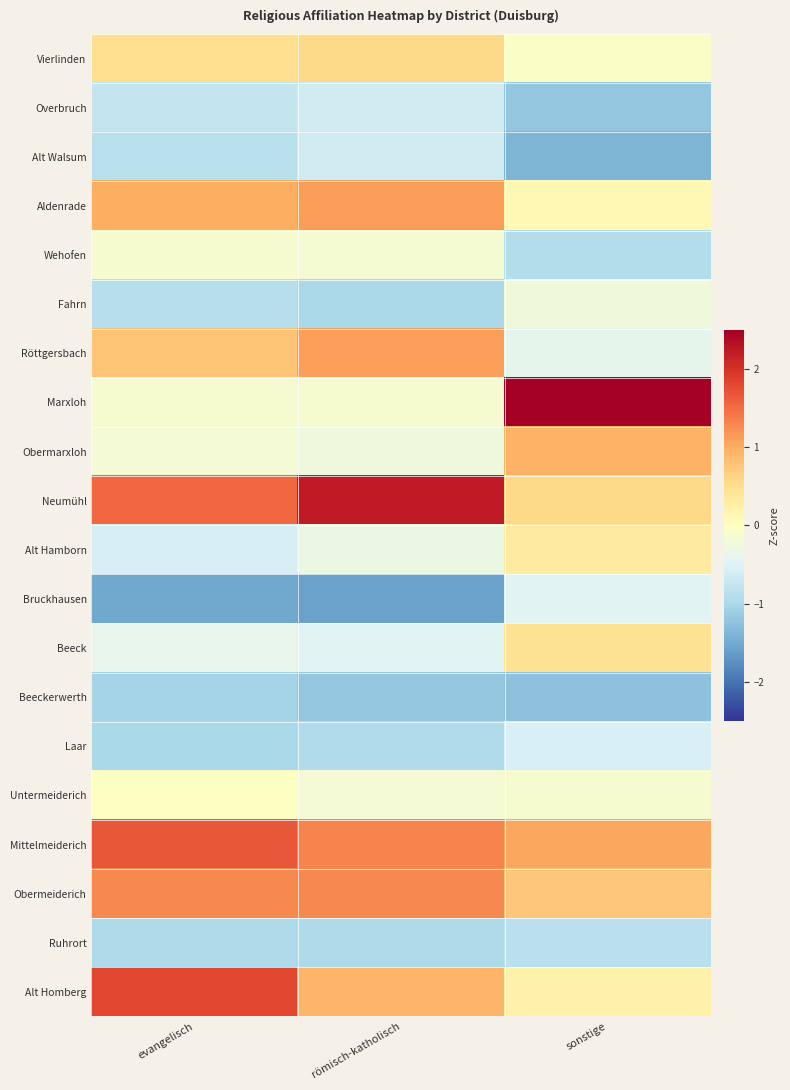

What is the greatest value displayed?

3.1